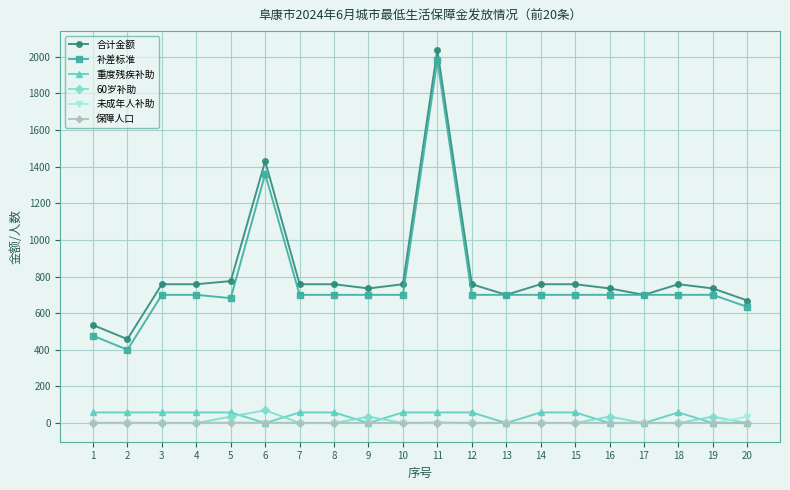

How many series are shown in this chart?

6